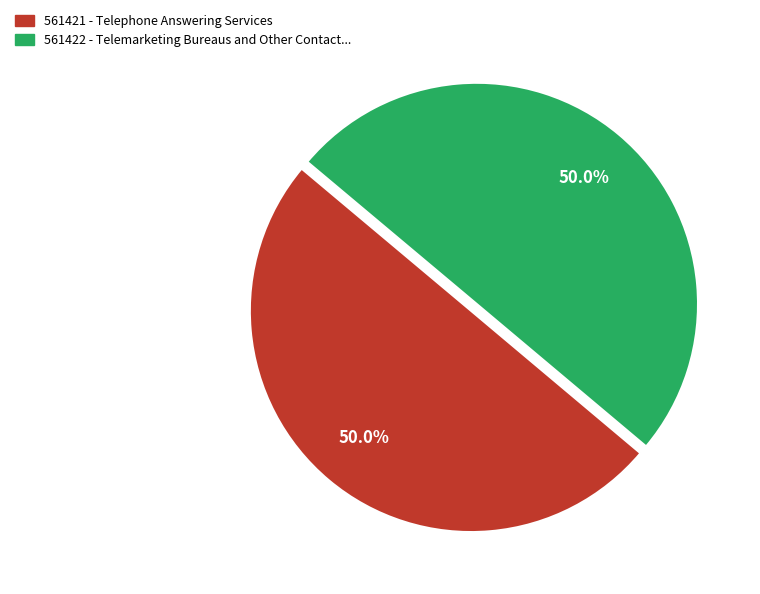

Is the sum of 561421 and 561422 greater than half?

Yes